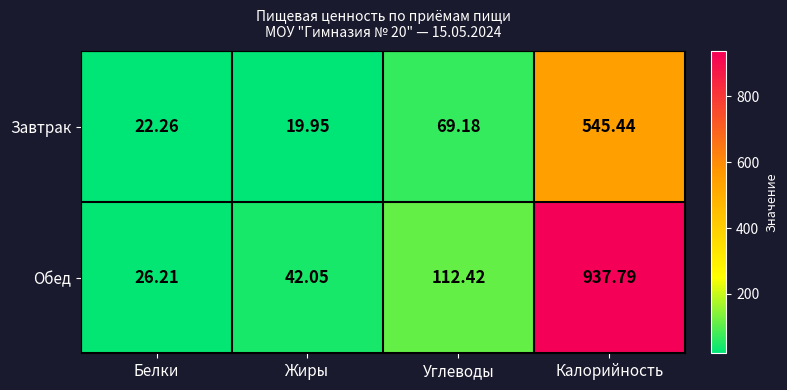

Which series has the largest range (max minus min)?

Обед